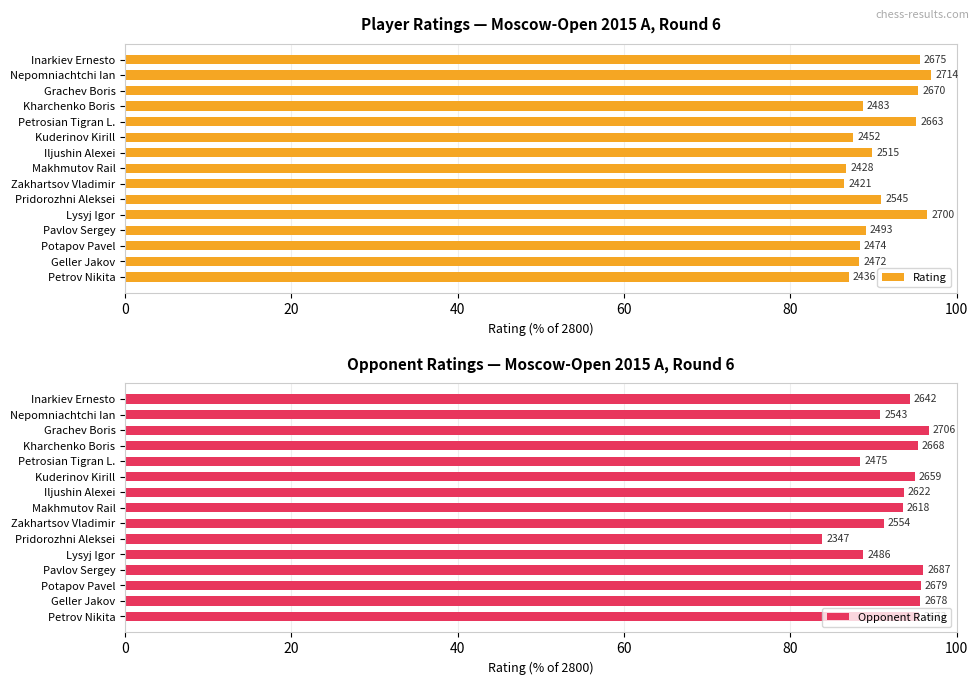

Rank the series by their maximum value, from lowest to highest.

Opponent Rating, Rating